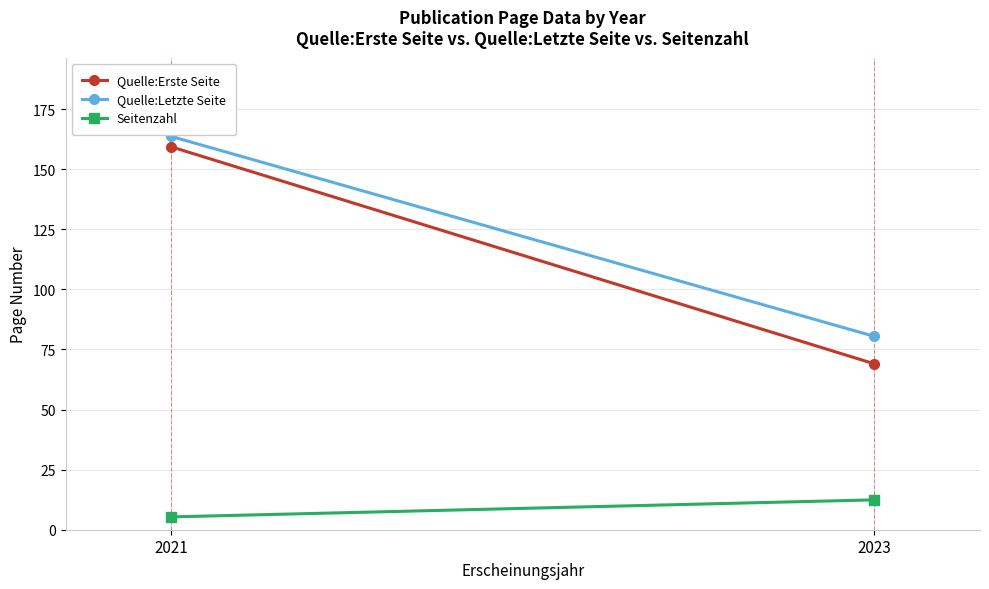

How many data points does each series have?

2